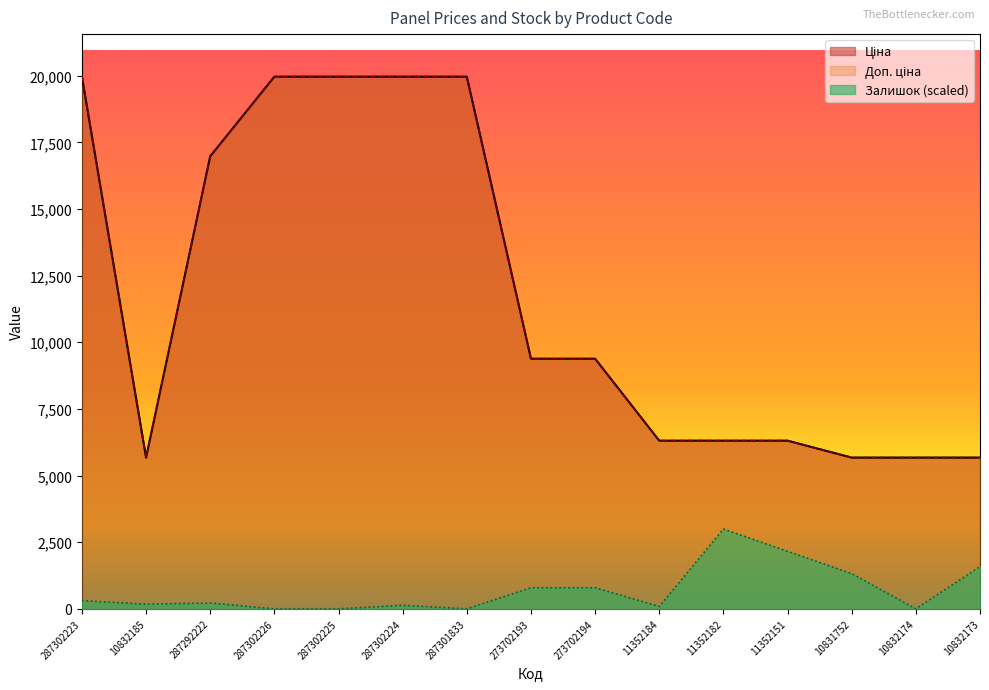

What is the difference between the maximum and minimum values in the Доп. ціна series?

14290.3